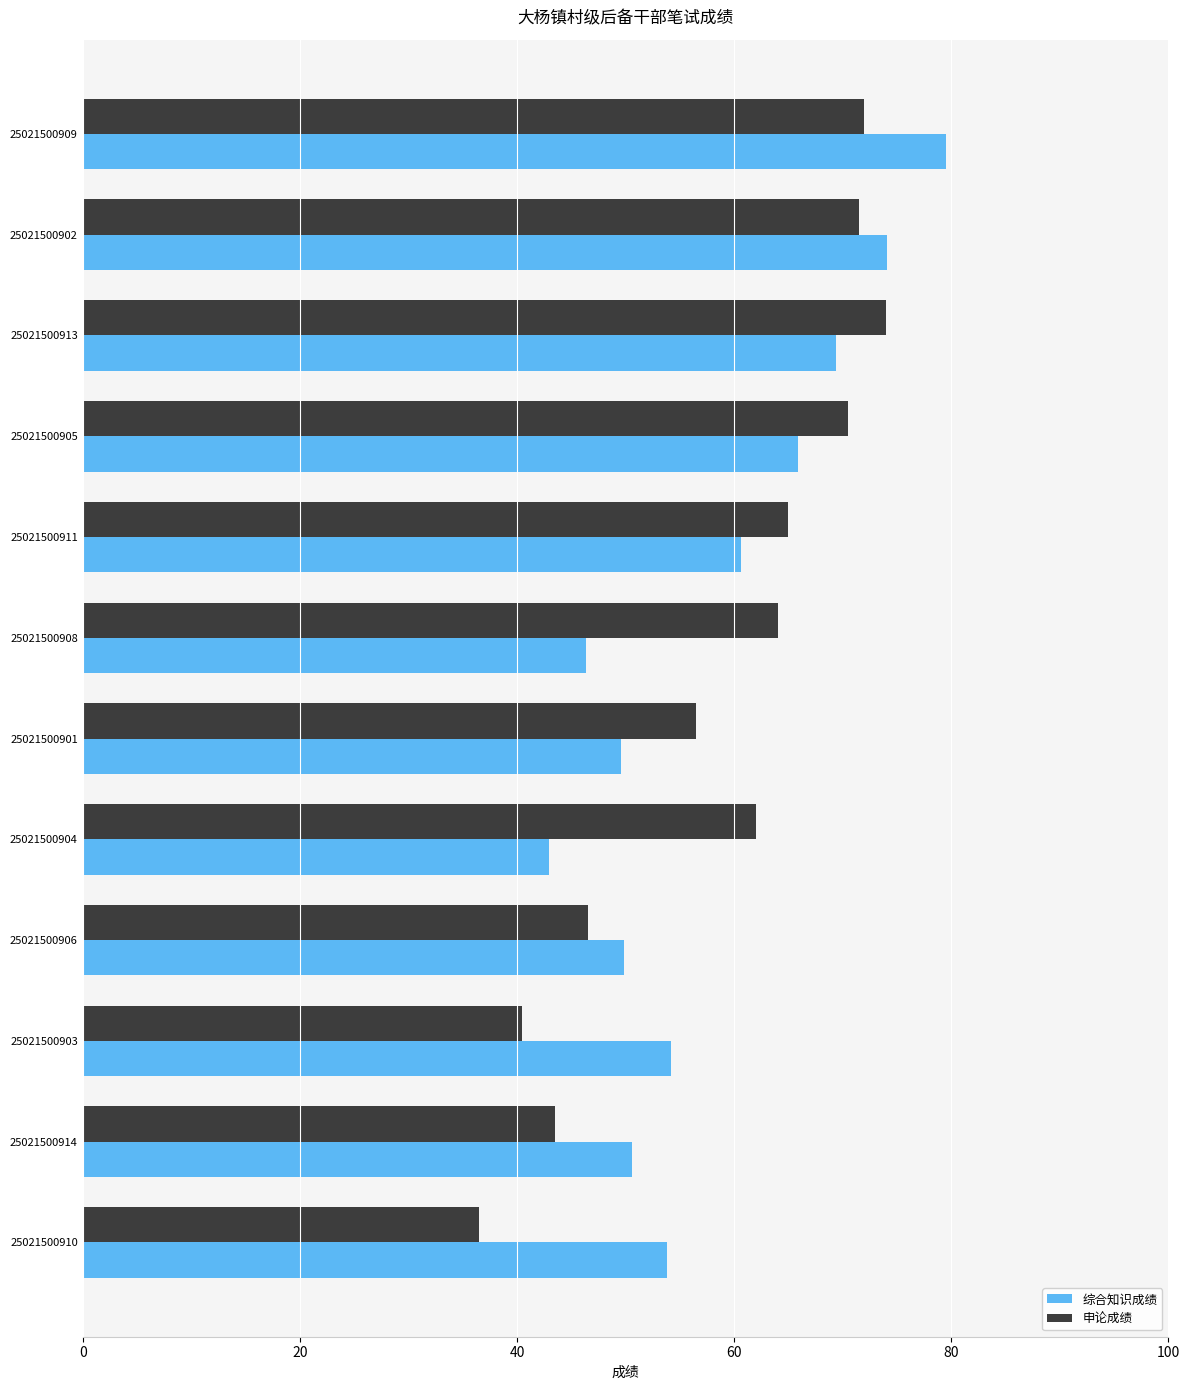

Which series changed the most between 25021500901 and 25021500903?

申论成绩